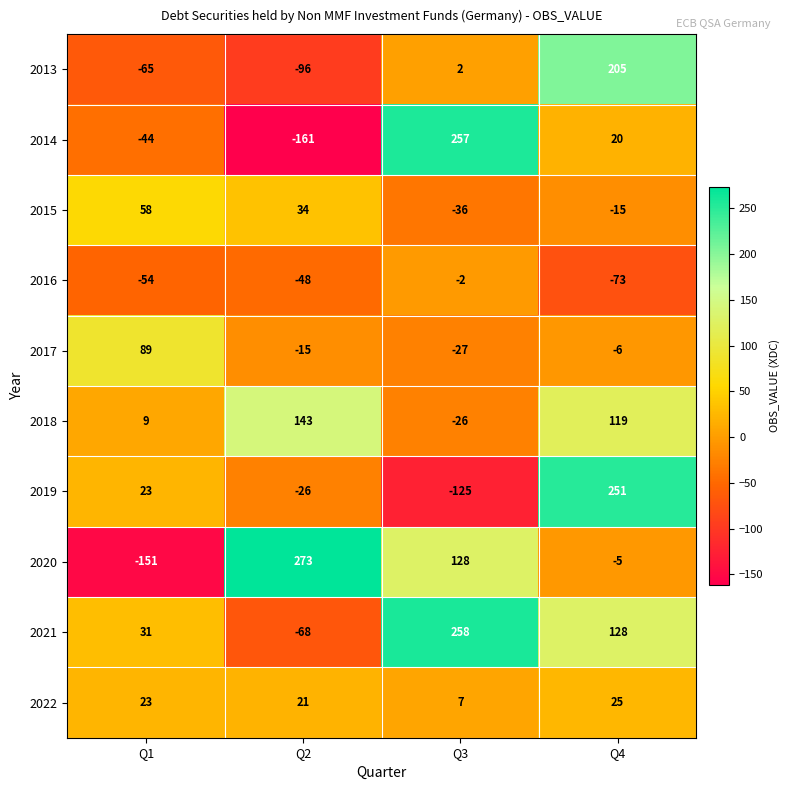

What is the approximate value of 2017 at Q2?

-15